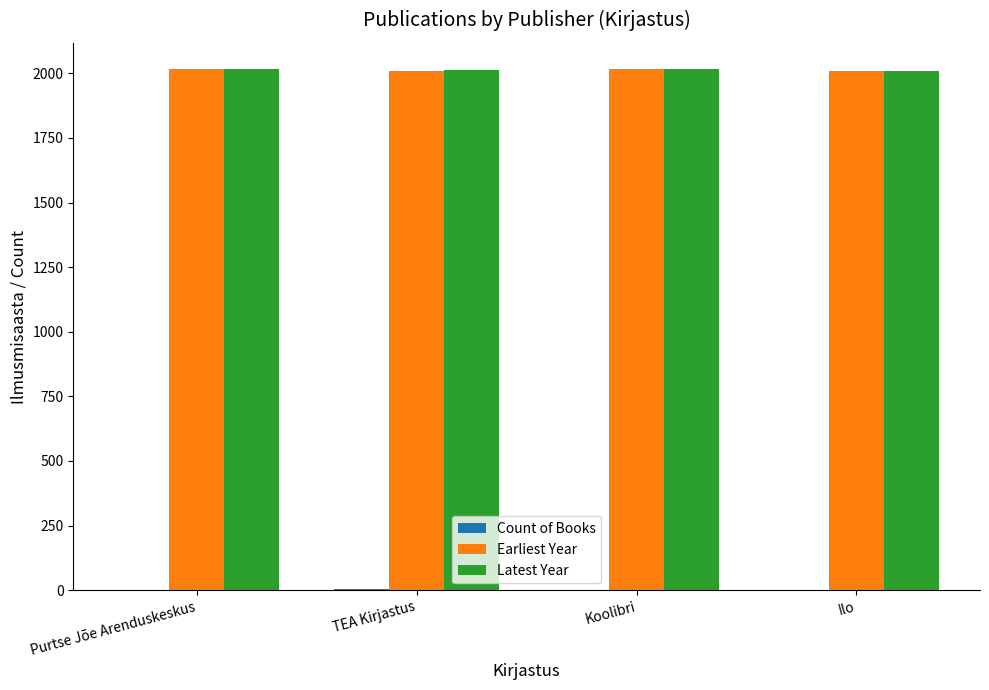

What is the sum of all Earliest Year values?

8048